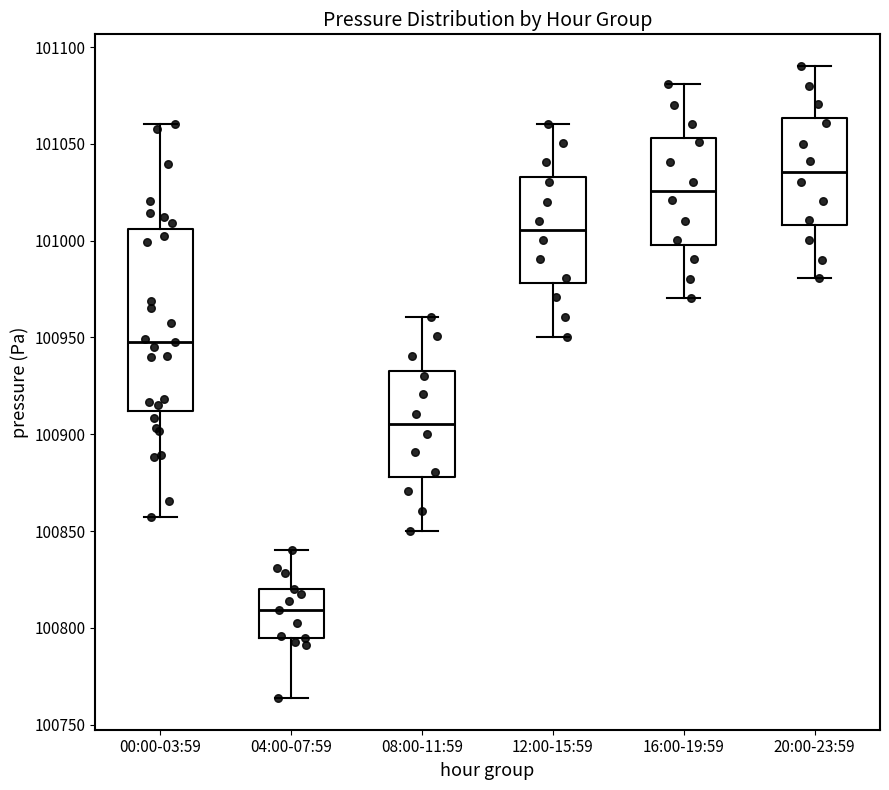

Reading left to right, read every box against the y-axis: the position of its median line, the range the box covers, and the ends of its whiskers. The values are not printed on the chart, so give them approximately, as read against the axis.

00:00-03:59: median 100950, box 100910 to 101005, whiskers 100855 to 101060
04:00-07:59: median 100810, box 100795 to 100820, whiskers 100765 to 100840
08:00-11:59: median 100905, box 100880 to 100935, whiskers 100850 to 100960
12:00-15:59: median 101005, box 100980 to 101035, whiskers 100950 to 101060
16:00-19:59: median 101025, box 101000 to 101055, whiskers 100970 to 101080
20:00-23:59: median 101035, box 101010 to 101065, whiskers 100980 to 101090